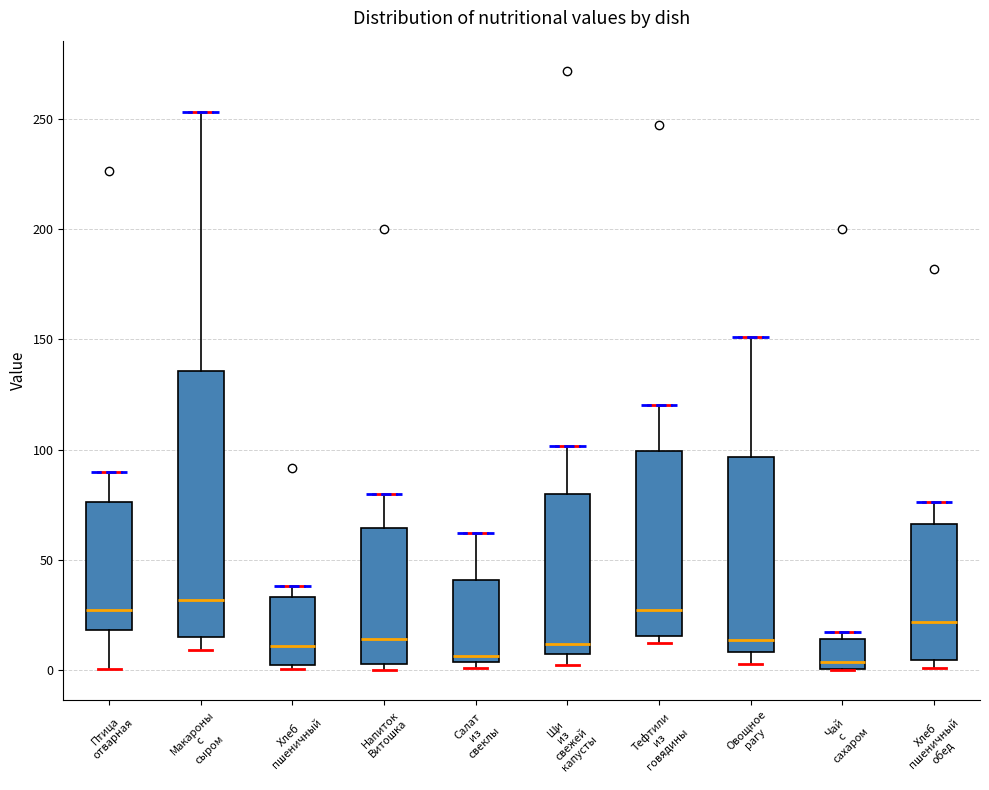

Where does the median line of the box for Птица отварная sit on the y-axis? The values are not printed on the chart, so give them approximately, as read against the axis.

25